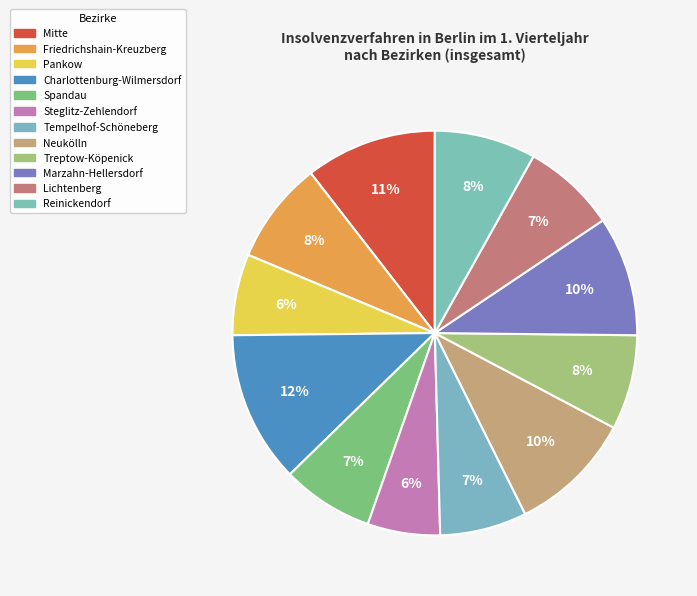

How many segments does this pie chart have?

12